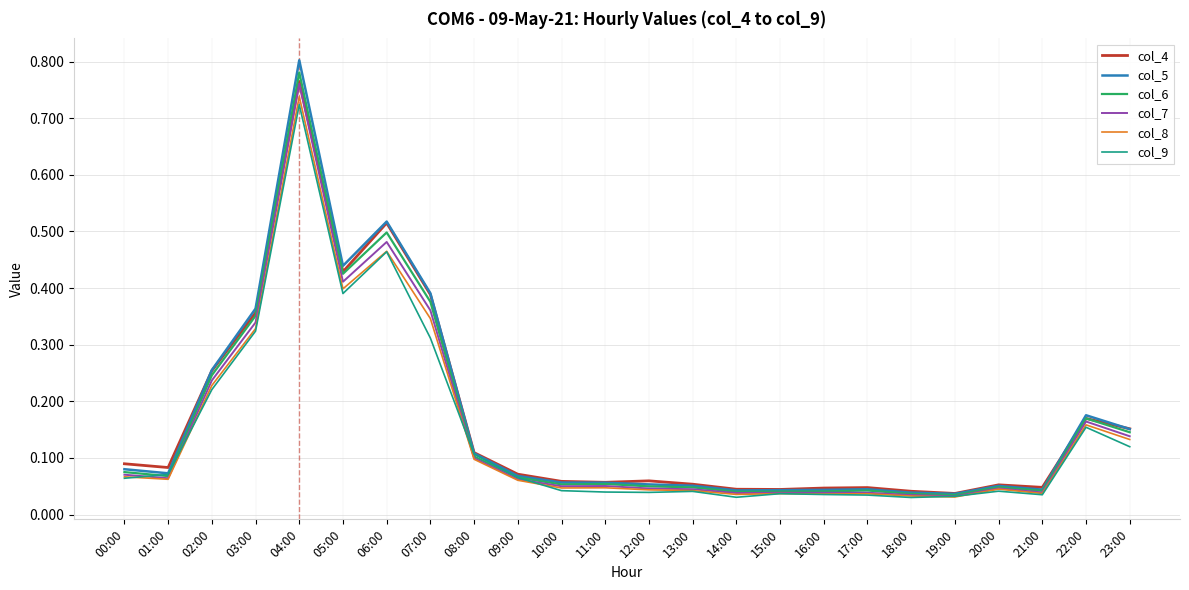

At which category is the sum across all series the highest?

04:00